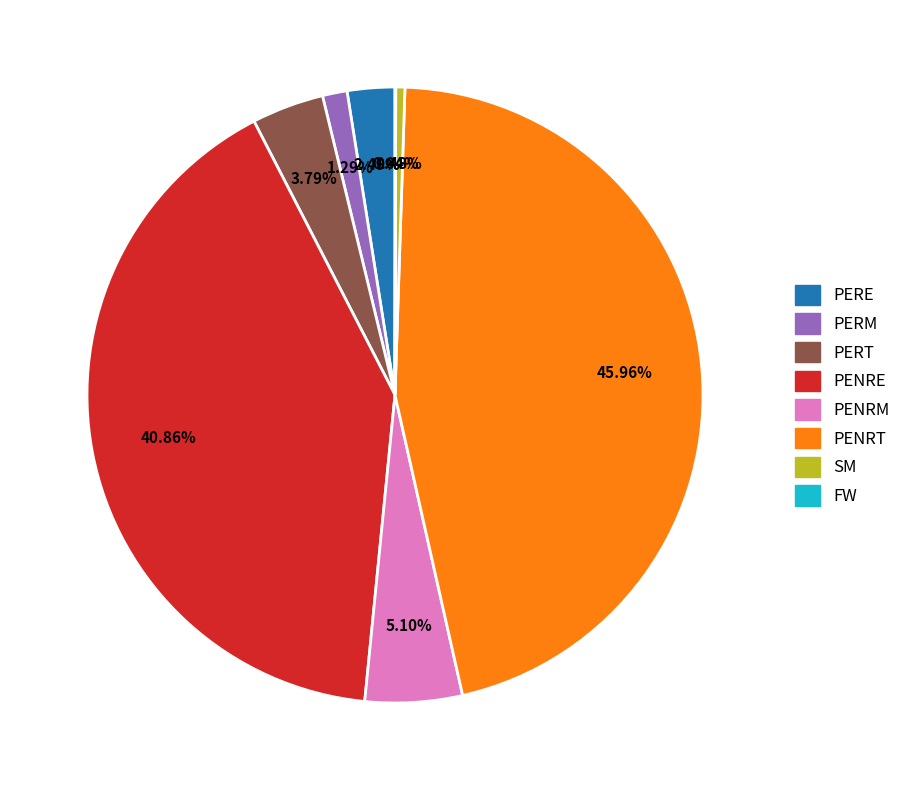

To the nearest percent, what is the difference between the largest and smallest slice percentages?

46%